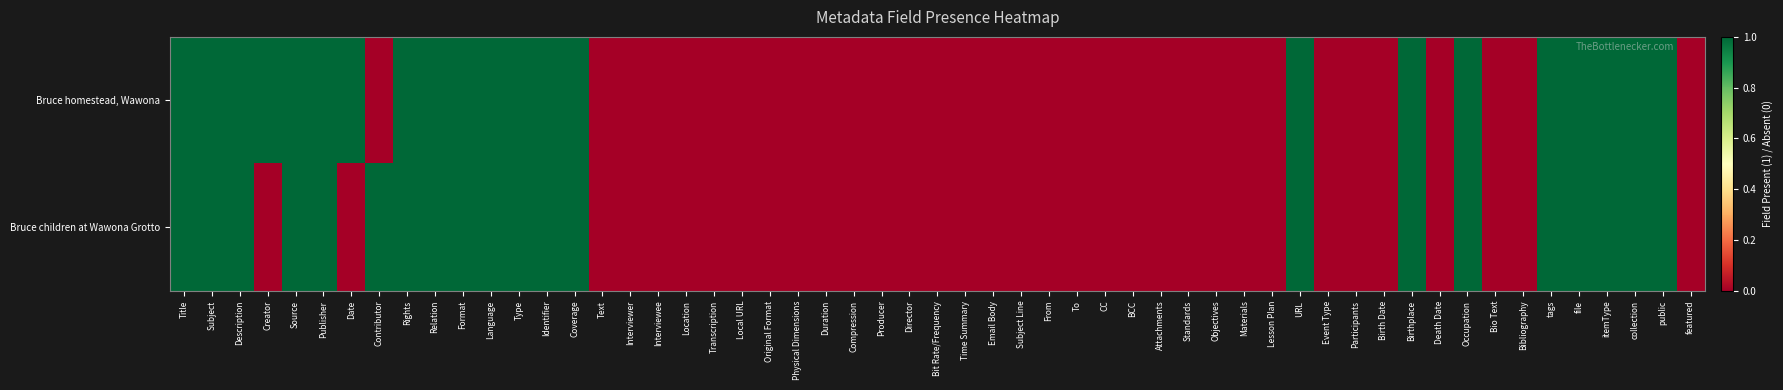

How many distinct data groups are displayed?

2